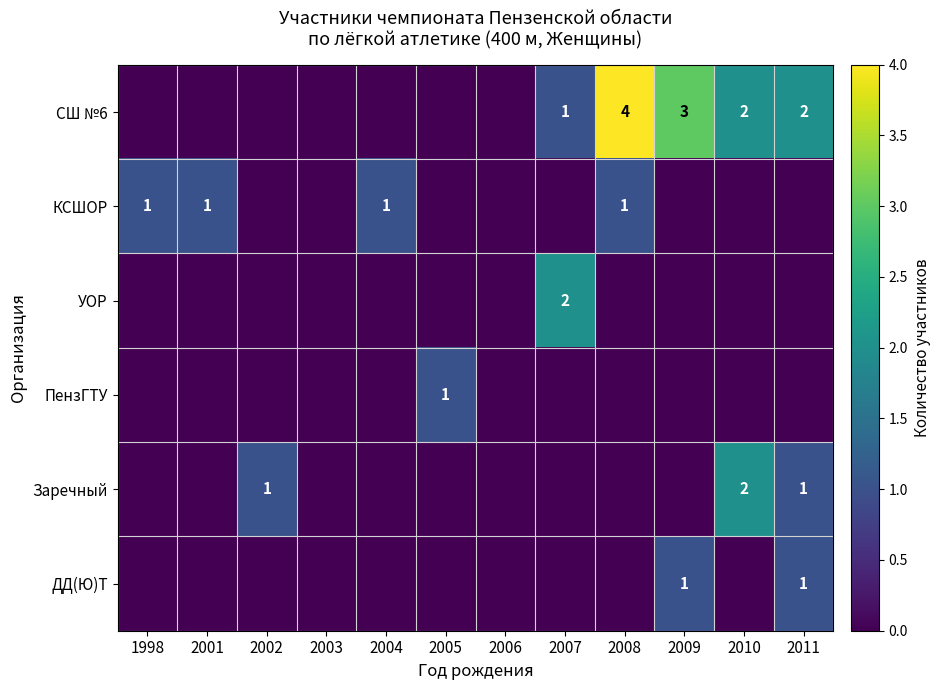

The value of СШ №6 at 2002 is 0. True or false?

True